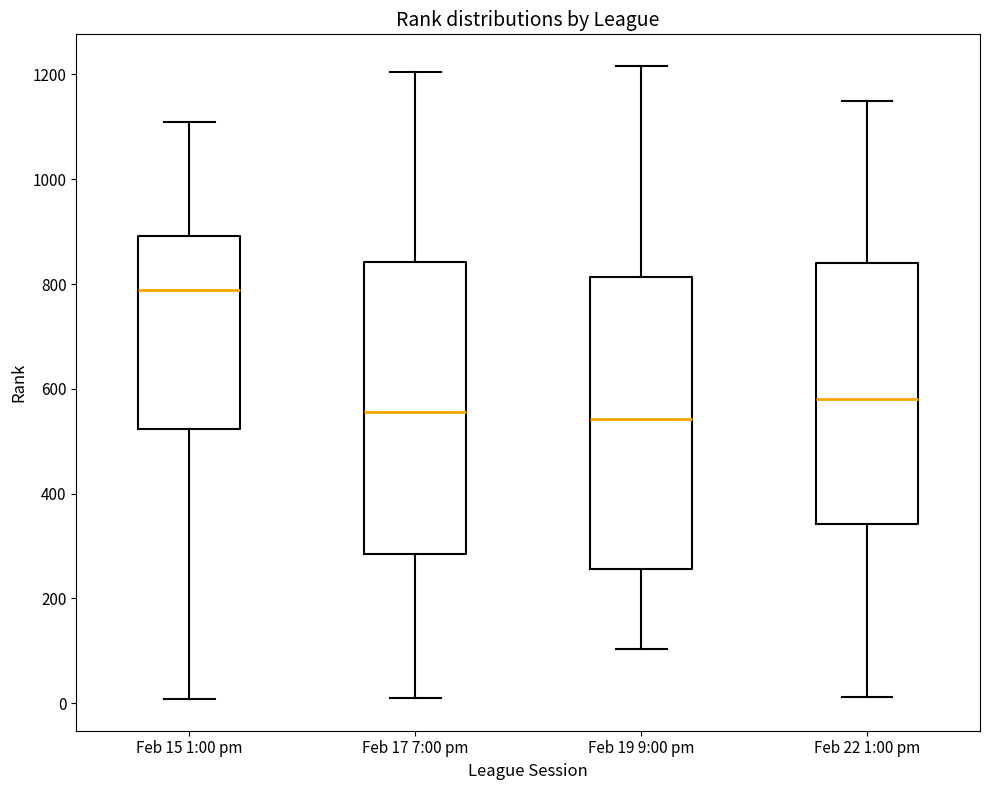

Where does the upper whisker of the box for Feb 22 1:00 pm end on the y-axis? The values are not printed on the chart, so give them approximately, as read against the axis.

1160